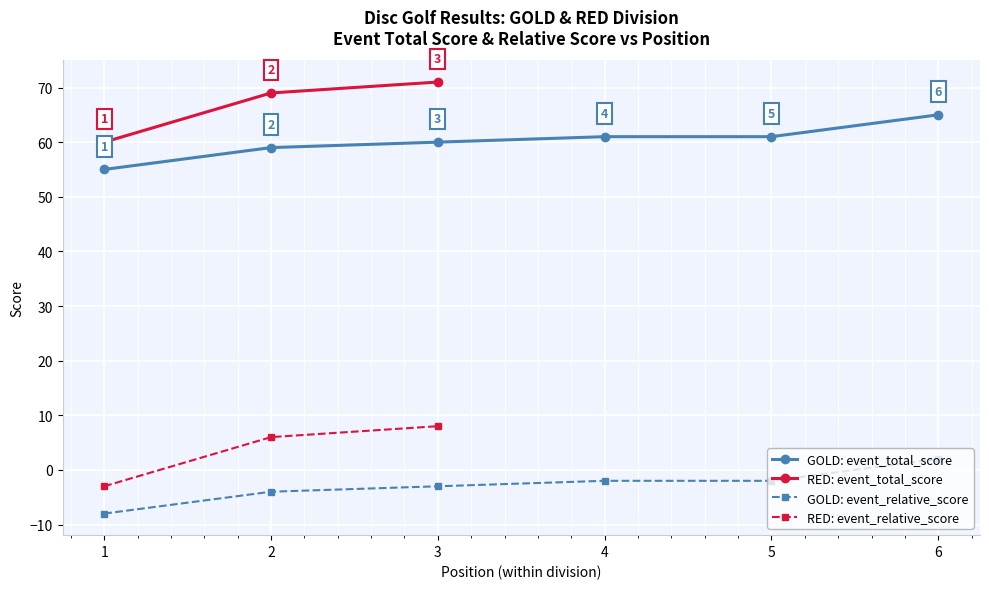

Rank the series at 6 from highest to lowest value.

event_total_score, event_relative_score